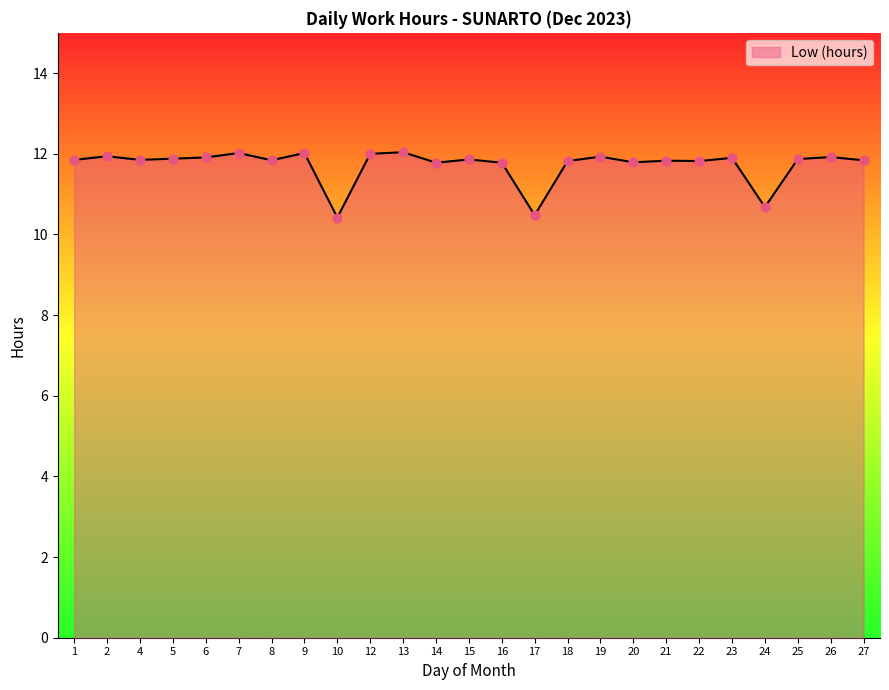

What is the change in value from 24 to 27?

+1.2